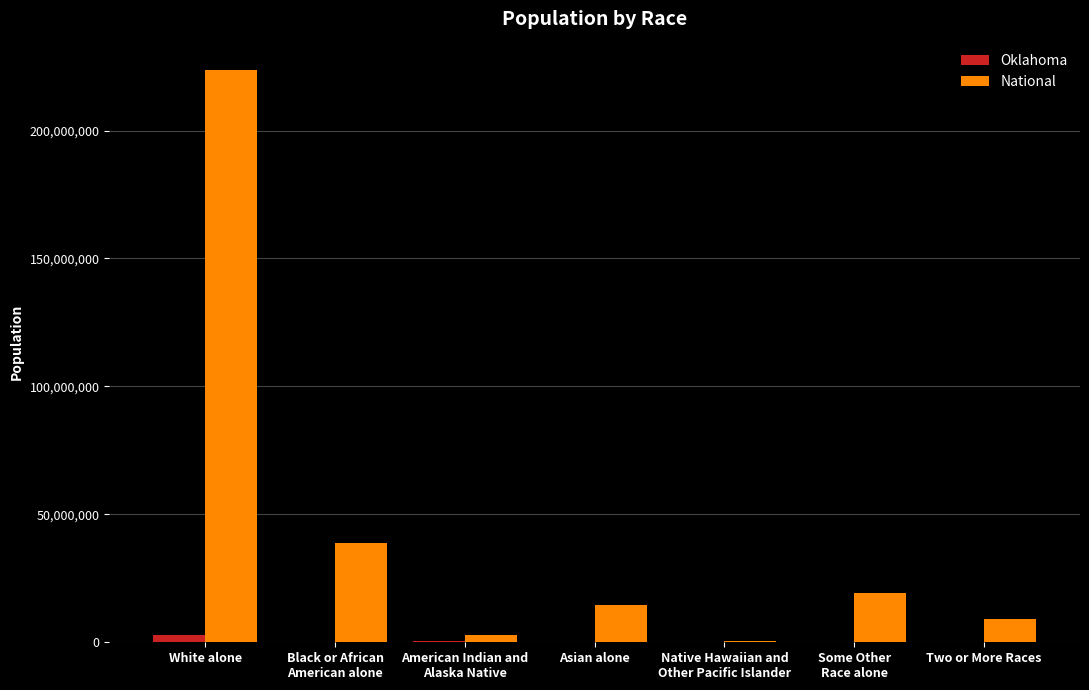

Is the value of Oklahoma at White alone greater than the value of National at Some Other
Race alone?

No